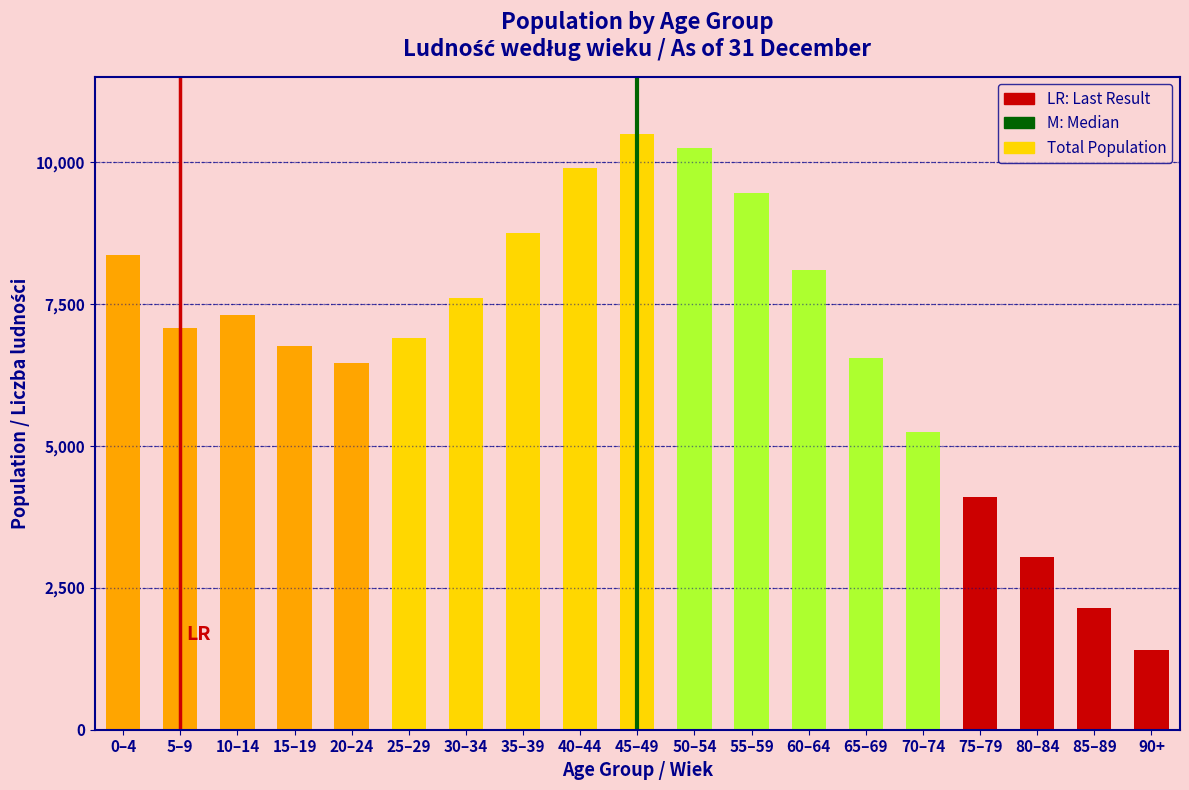

Does the chart contain any negative values?

No